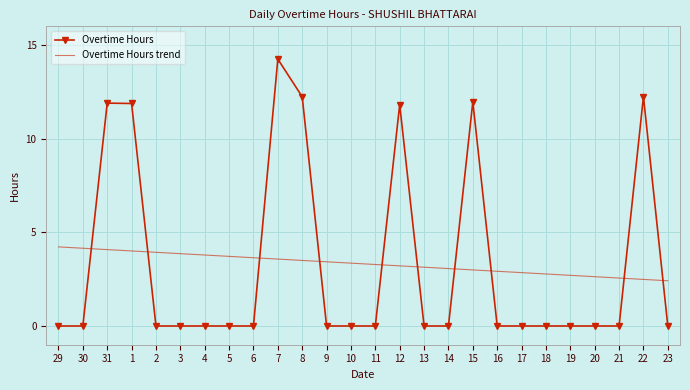

Between which two adjacent categories do Overtime Hours trend and Overtime Hours first intersect?

30 and 31